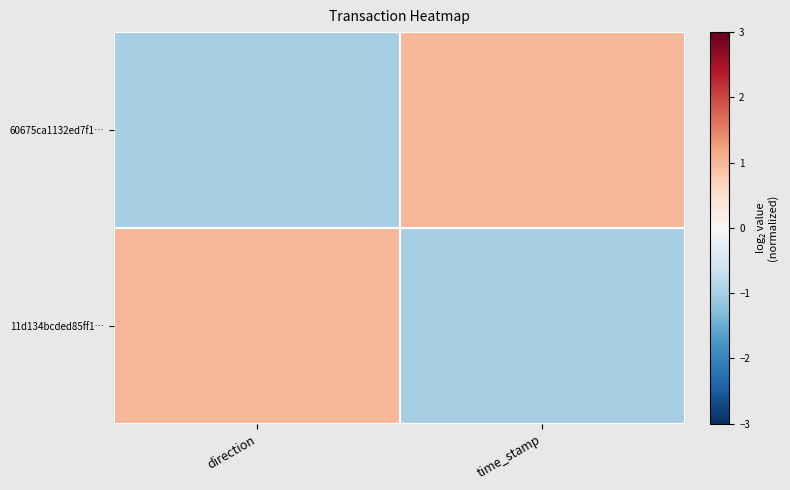

Which series has the largest range (max minus min)?

60675ca1132ed7f1…